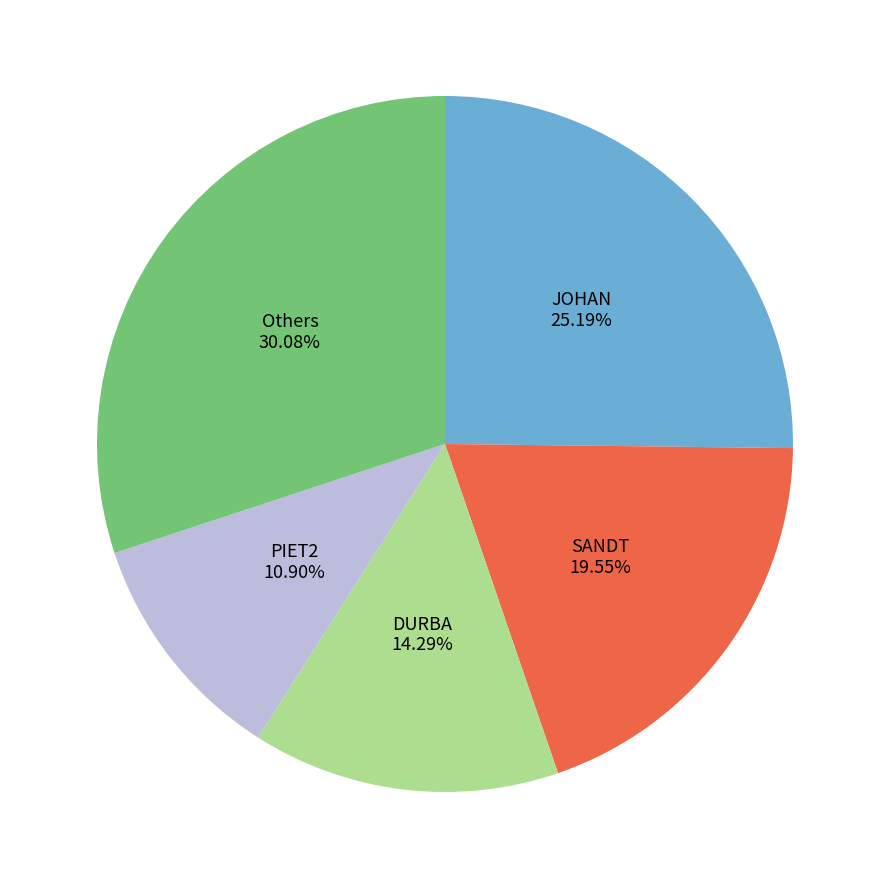

Is there any slice that represents more than half of the pie?

No